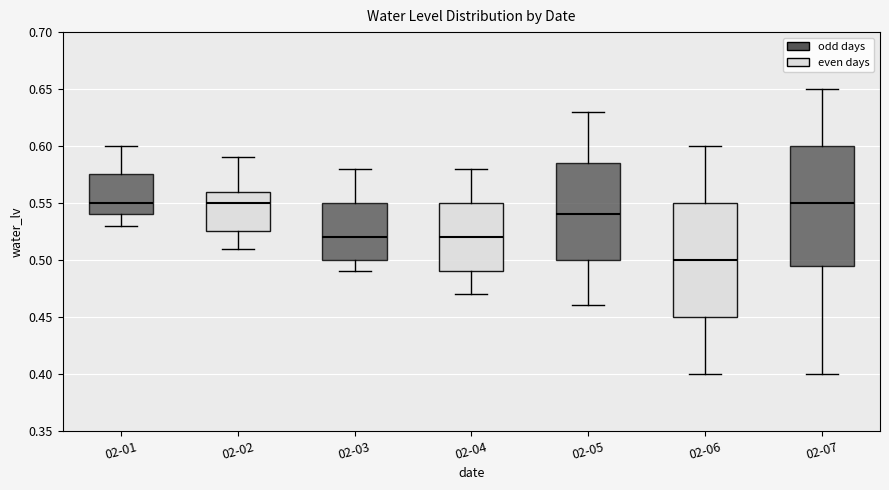

Reading left to right, read every box against the y-axis: the position of its median line, the range the box covers, and the ends of its whiskers. The values are not printed on the chart, so give them approximately, as read against the axis.

02-01: median 0.550, box 0.540 to 0.575, whiskers 0.530 to 0.600
02-02: median 0.550, box 0.525 to 0.560, whiskers 0.510 to 0.590
02-03: median 0.520, box 0.500 to 0.550, whiskers 0.490 to 0.580
02-04: median 0.520, box 0.490 to 0.550, whiskers 0.470 to 0.580
02-05: median 0.540, box 0.500 to 0.585, whiskers 0.460 to 0.630
02-06: median 0.500, box 0.450 to 0.550, whiskers 0.400 to 0.600
02-07: median 0.550, box 0.495 to 0.600, whiskers 0.400 to 0.650